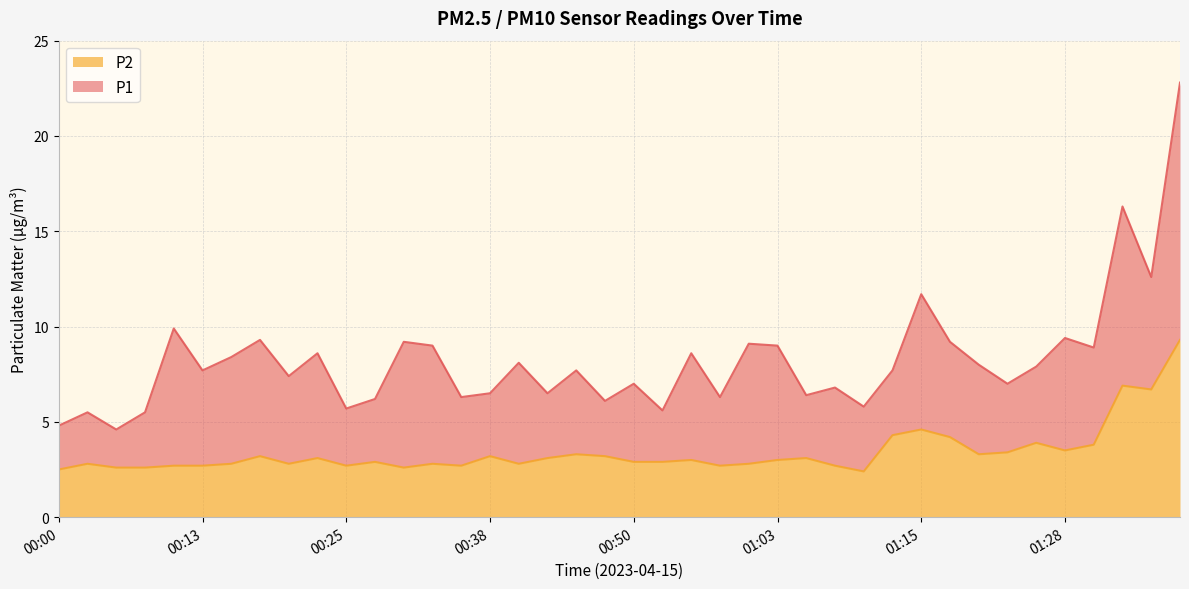

True or false: P1 has a value of 4.6 at 00:33.

False